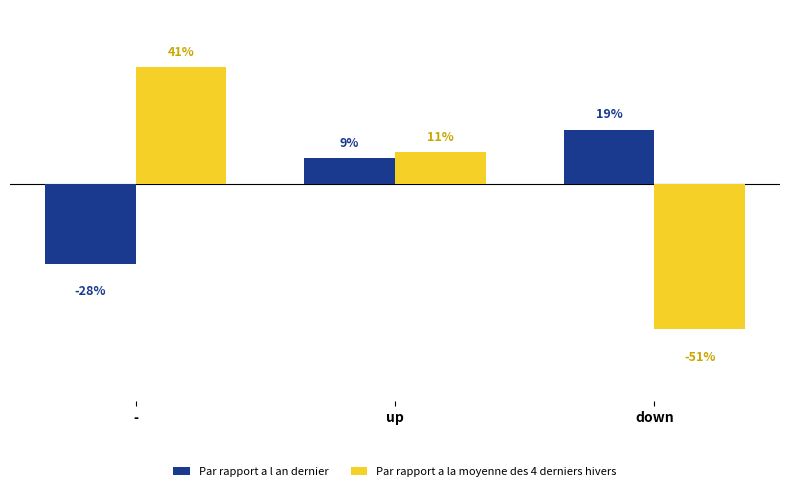

Which category has the lowest value in the Par rapport a la moyenne des 4 derniers hivers series?

down